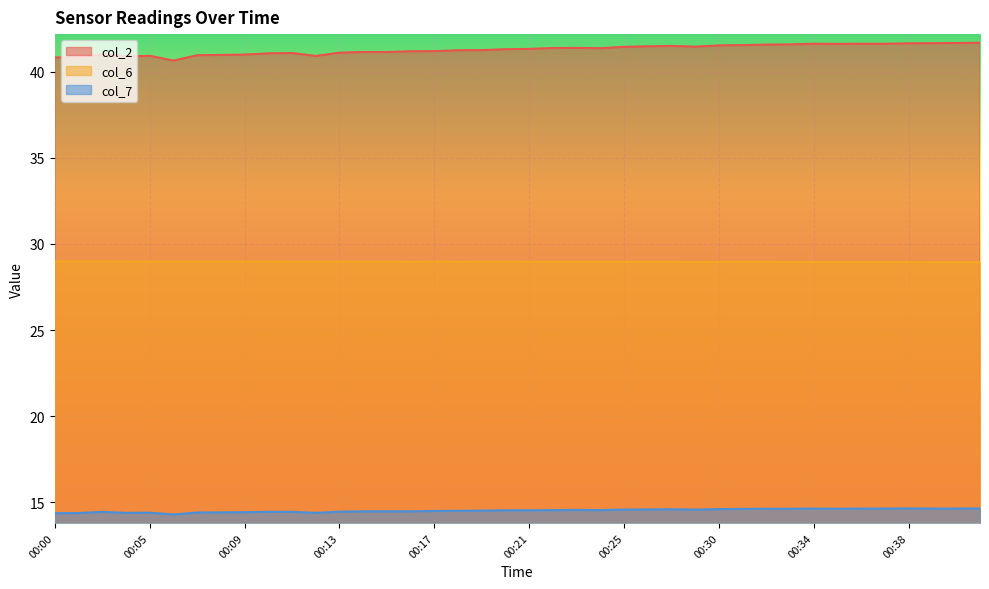

What are all the series names shown in the legend?

col_2, col_6, col_7